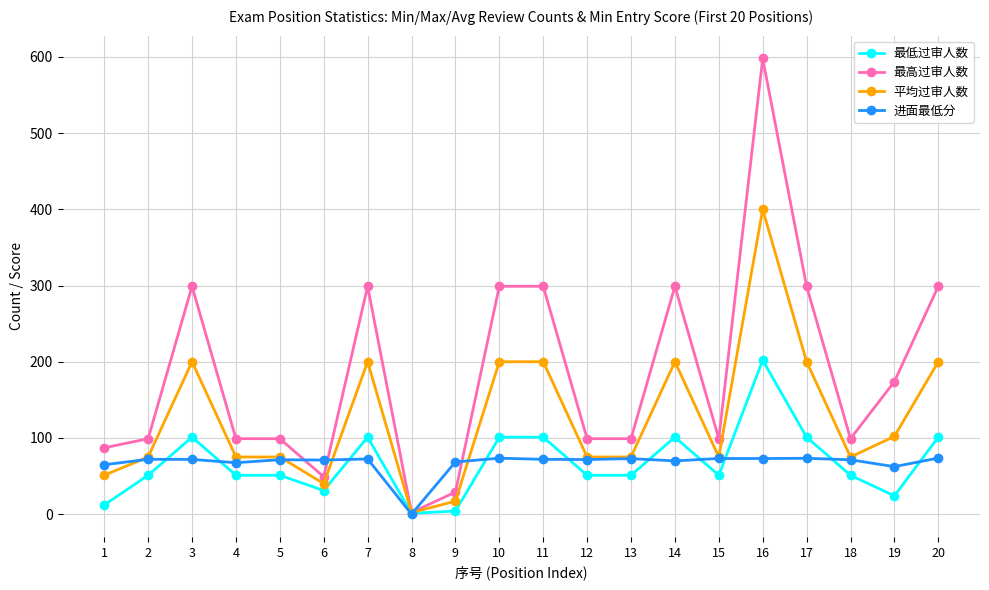

Which series ends up on top after the final intersection of 进面最低分 and 平均过审人数?

平均过审人数